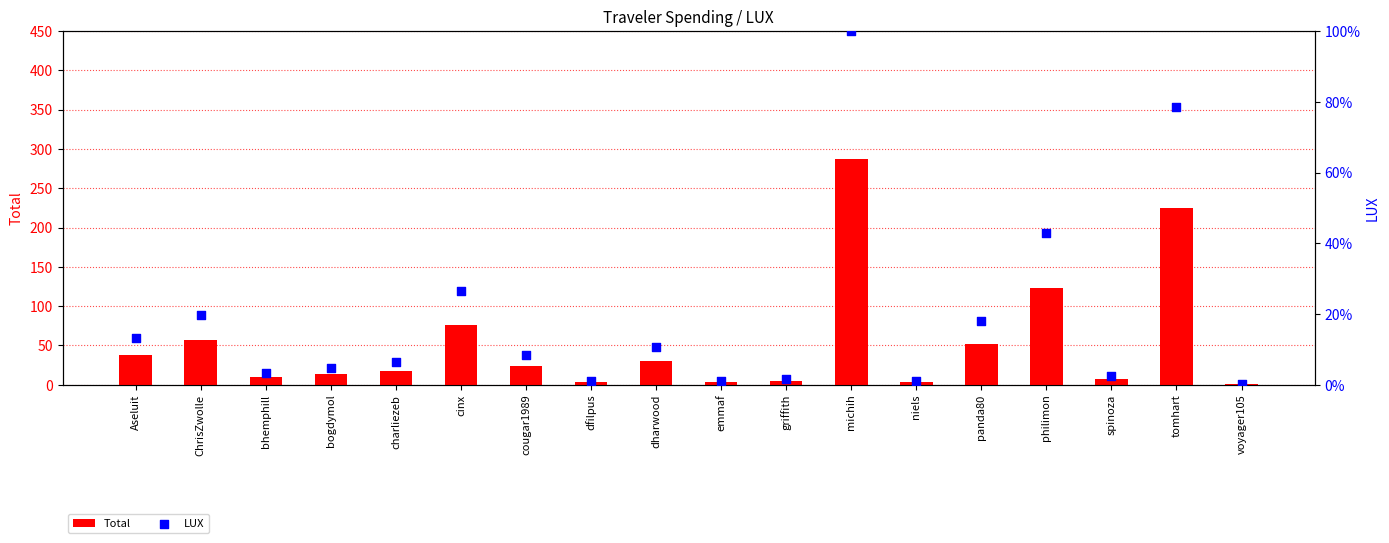

At how many categories does at least one series exceed 149?

2